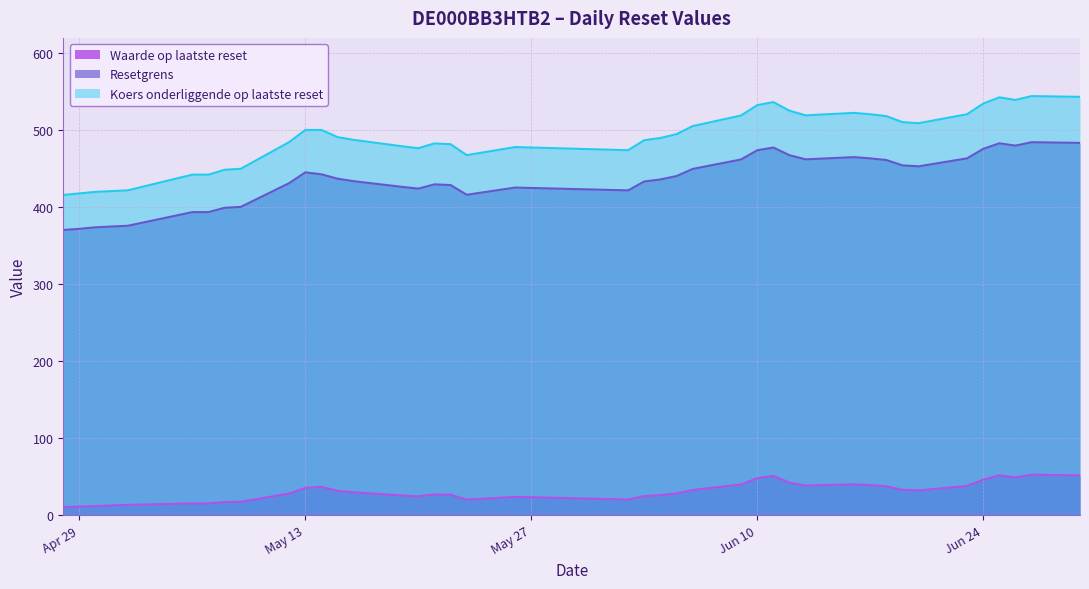

The Resetgrens series shows 835.3 at 2025-06-30. True or false?

False